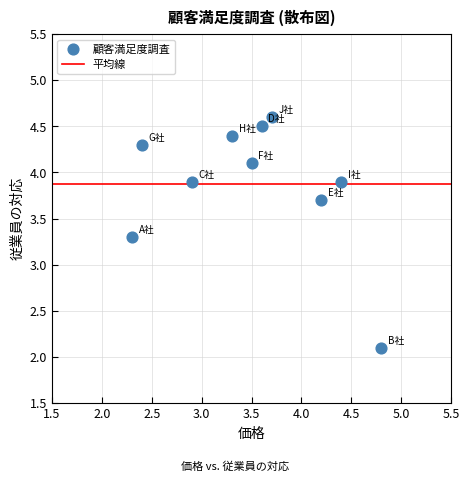

What Y value in the scatter plot is closest to 3?

3.3